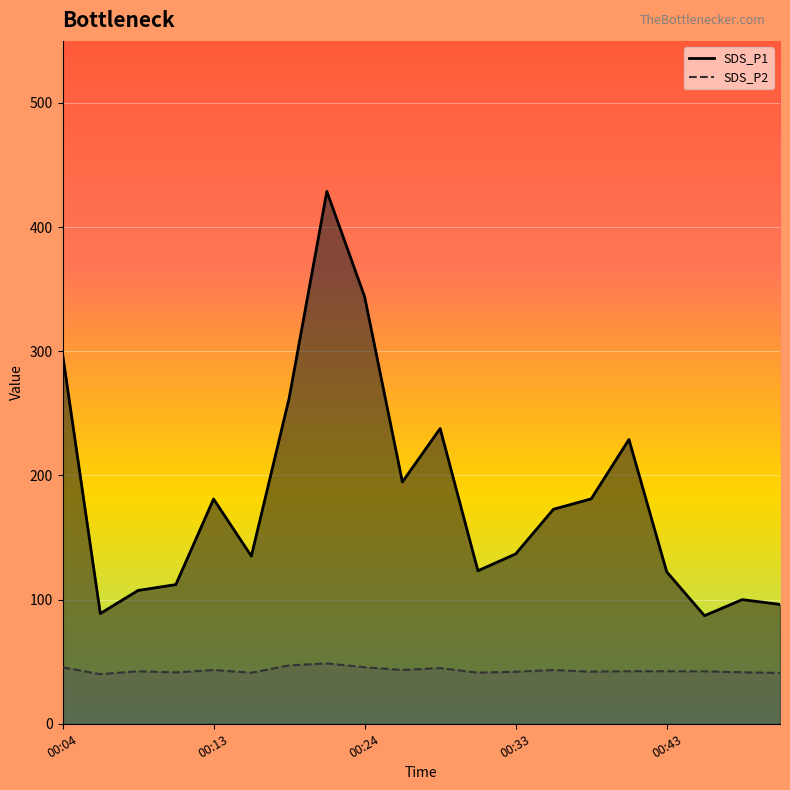

What is the maximum value for SDS_P1?

428.8